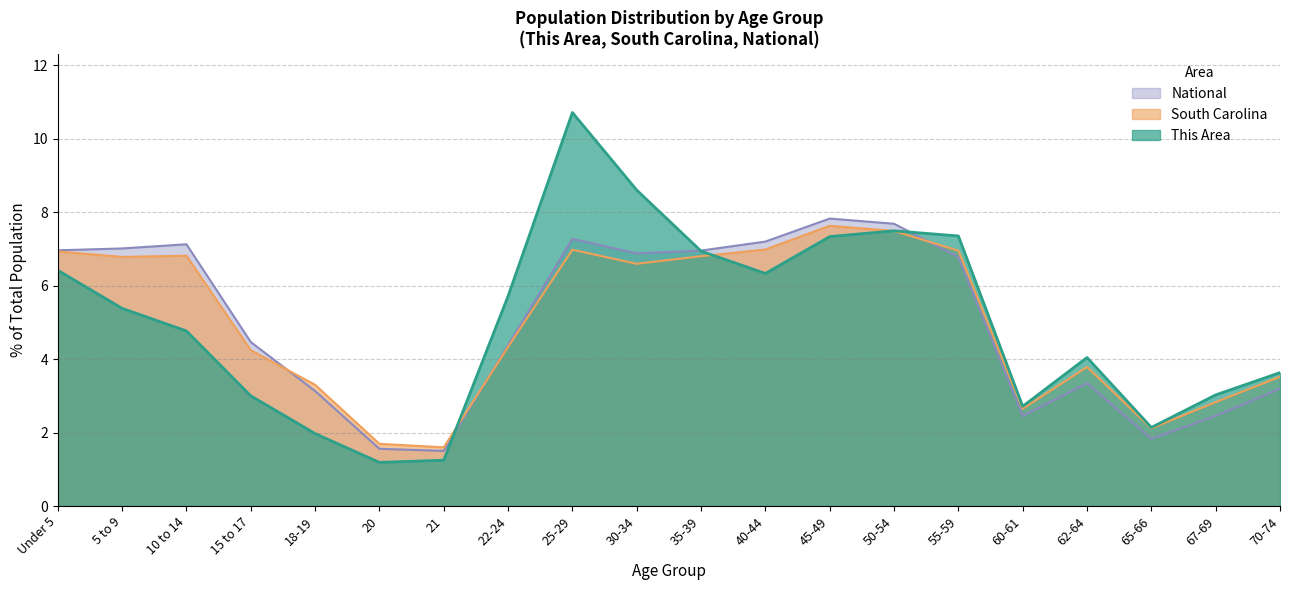

What is the highest value of the This Area series?

10.7